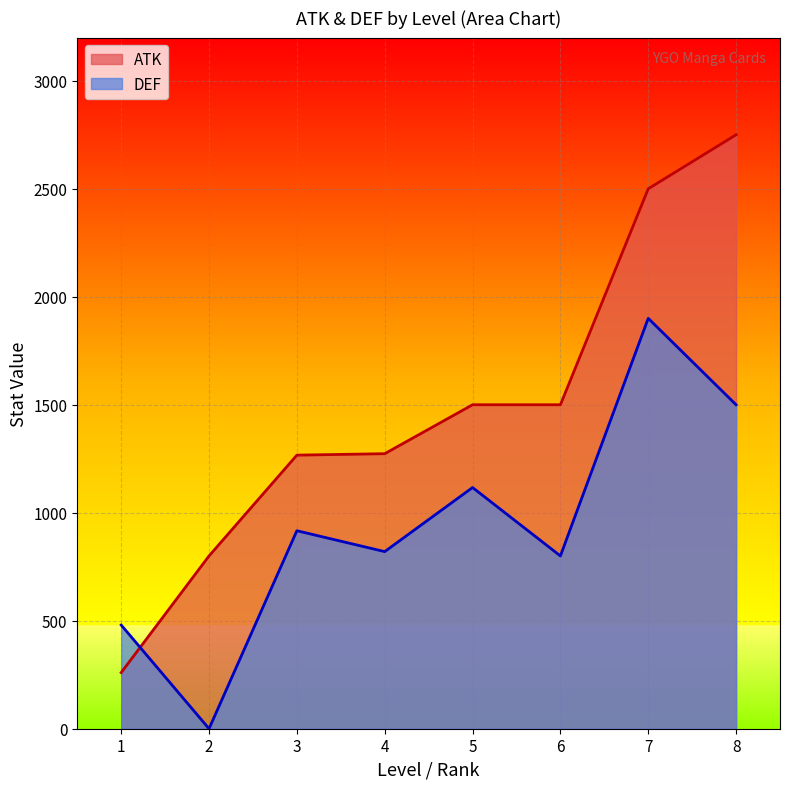

Is the value of DEF at 1 greater than the value of ATK at 2?

No